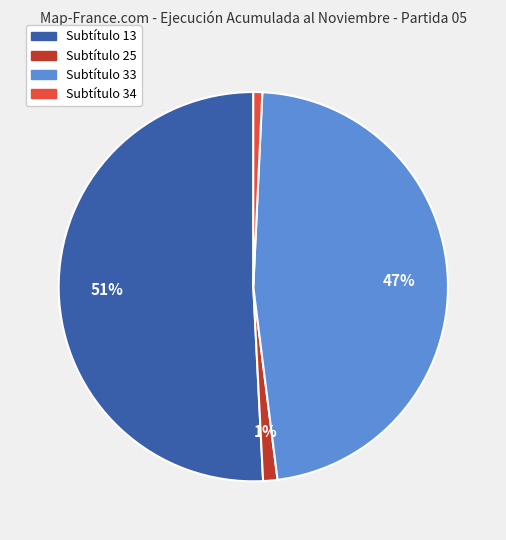

To the nearest percent, what is the difference between the largest and smallest slice percentages?

50%